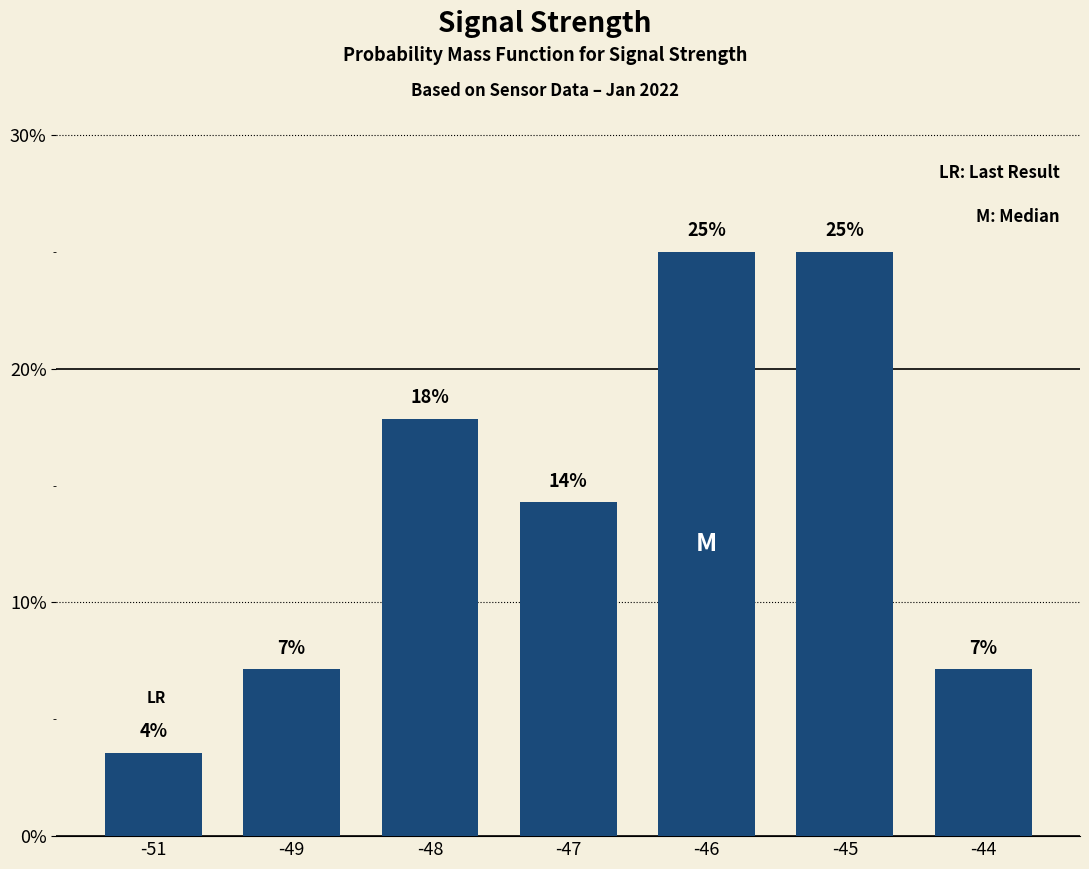

The value at -45 is 25.0. True or false?

True